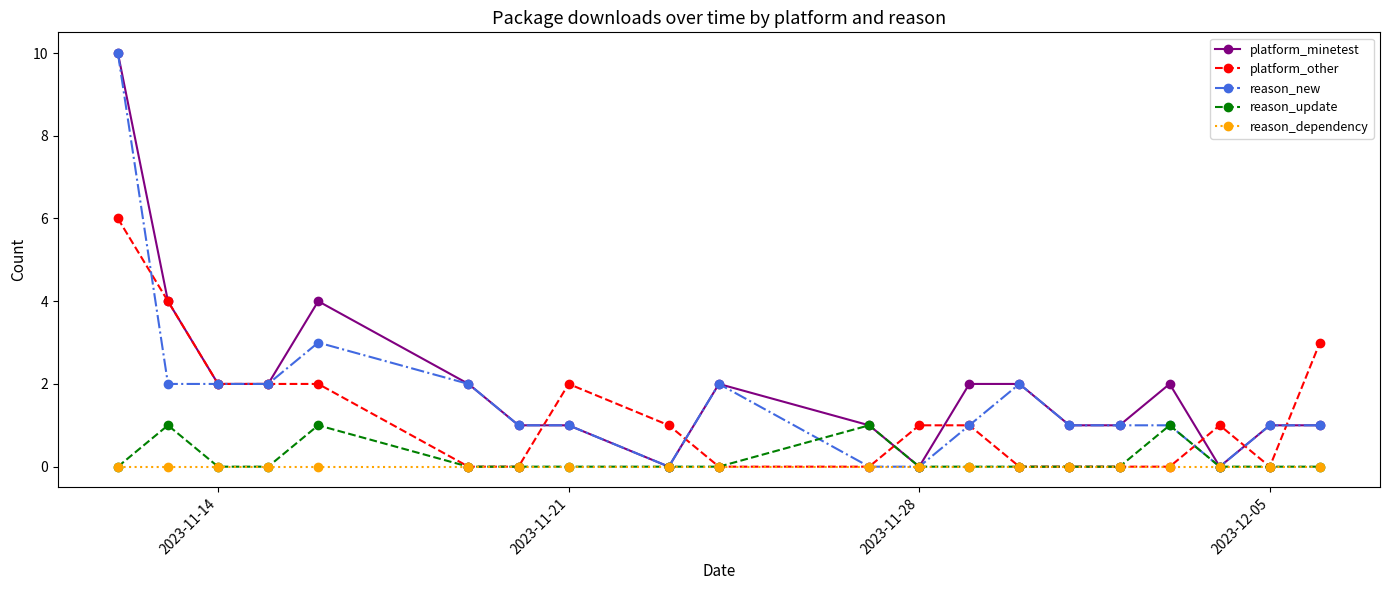

What is the maximum value for platform_other?

6